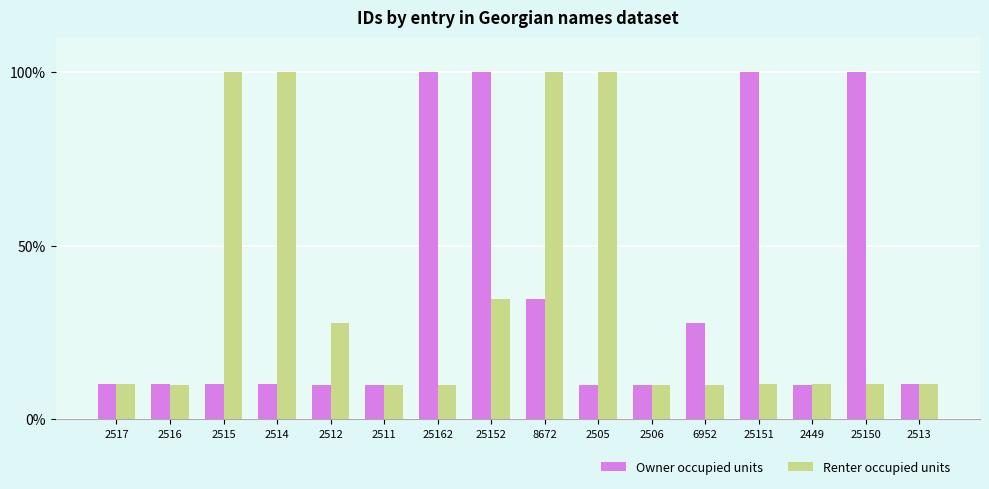

At which label is Renter occupied units closest to 54?

25152